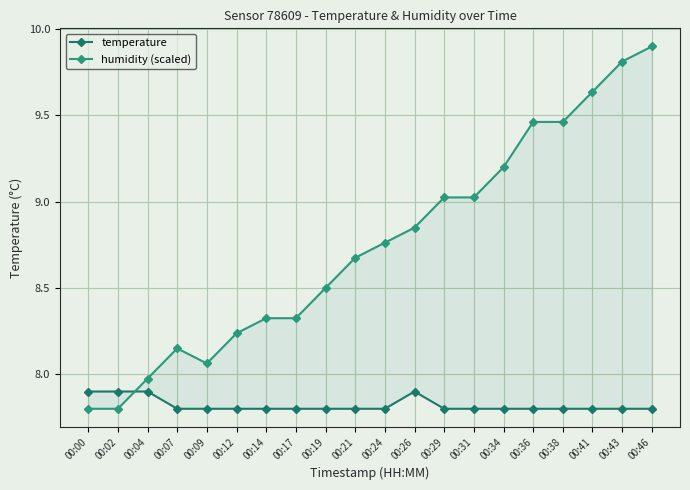

List the series in order of their overall mean, highest first.

humidity (scaled), temperature